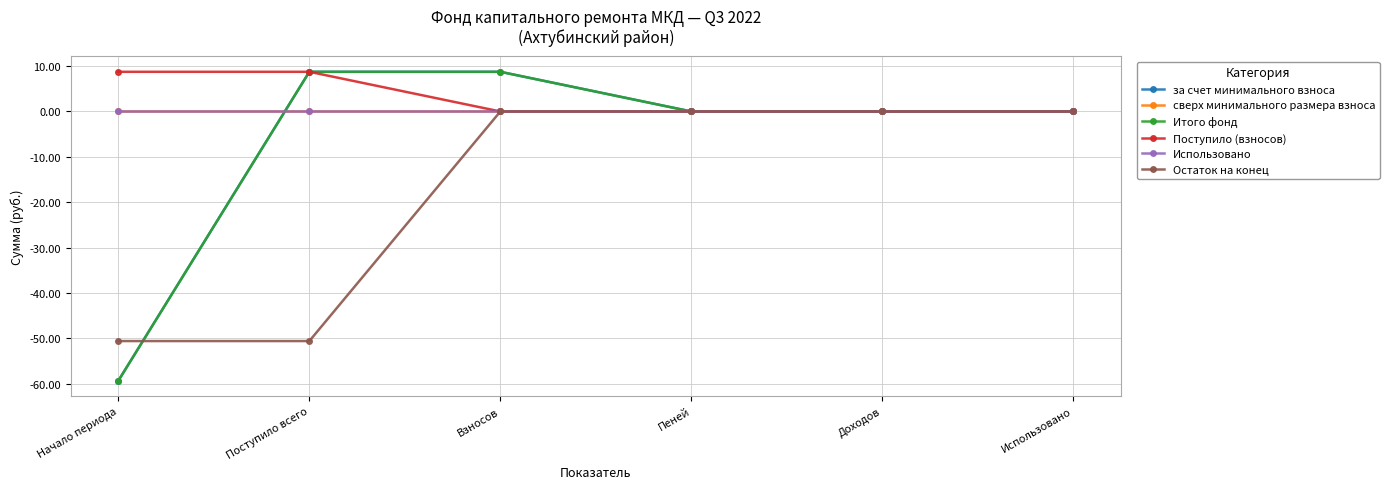

Between Доходов and Взносов, which is larger?

Взносов